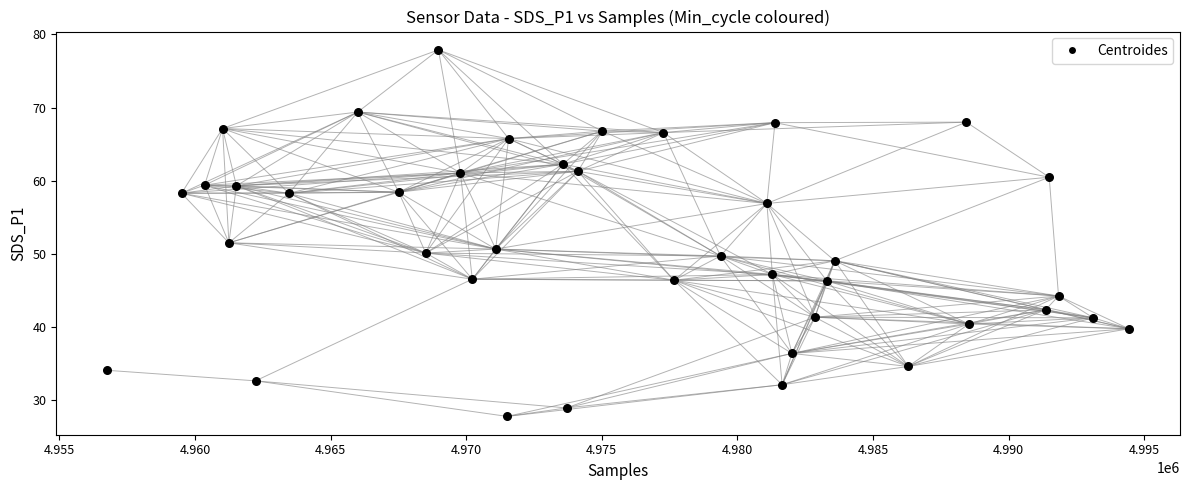

What is the range of Y values (max minus min)?

50.1